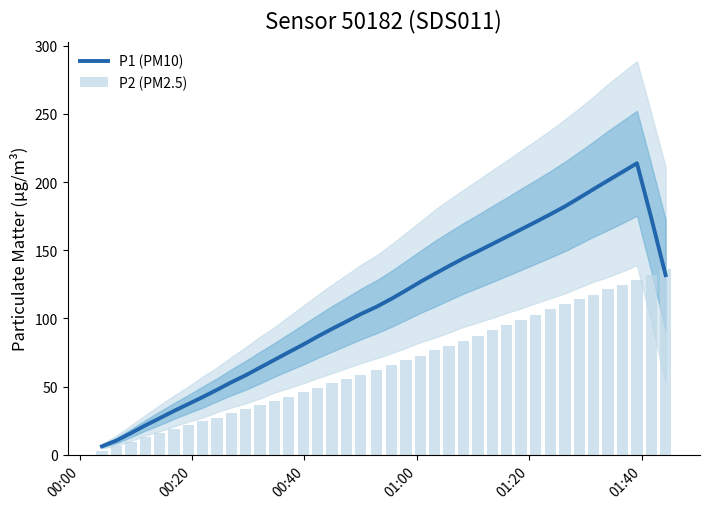

Which label corresponds to the smallest value in the chart?

00:00